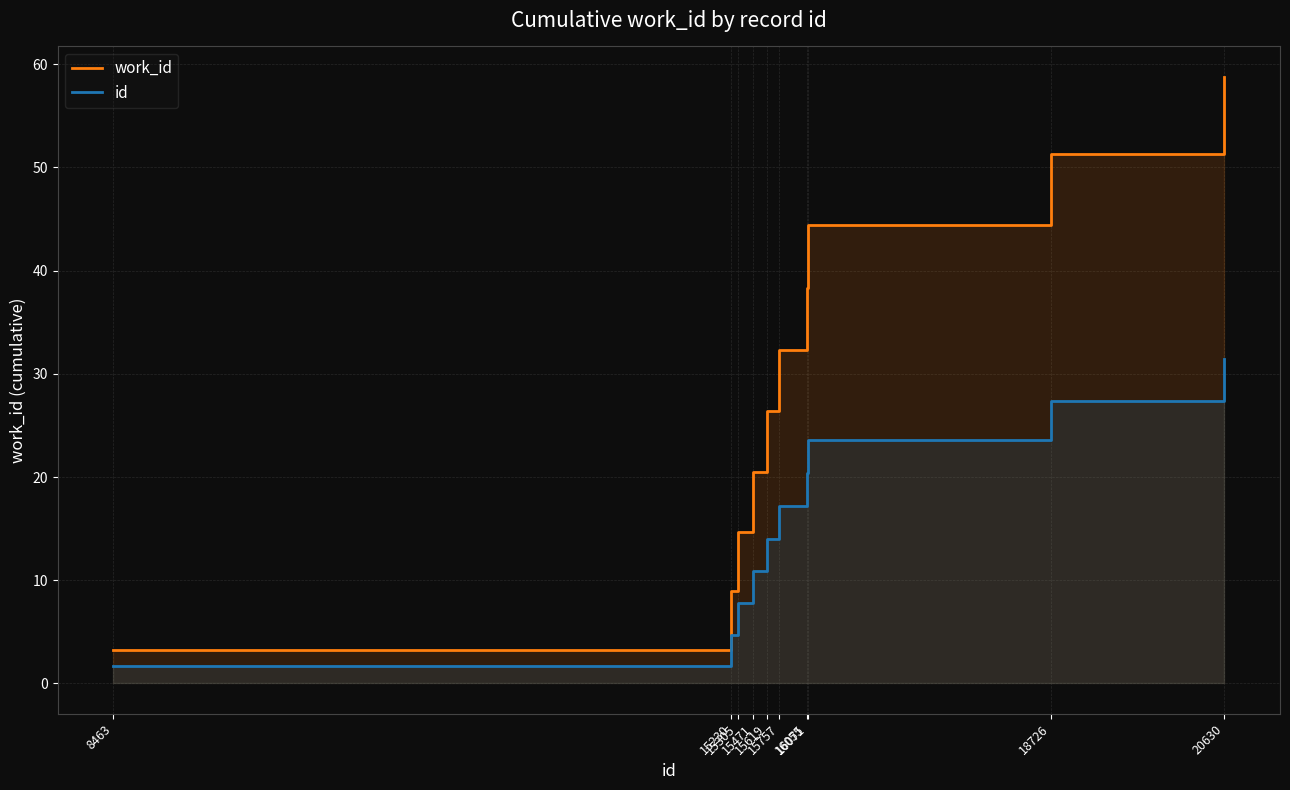

At 16055, list the series in order from largest to smallest.

work_id, id